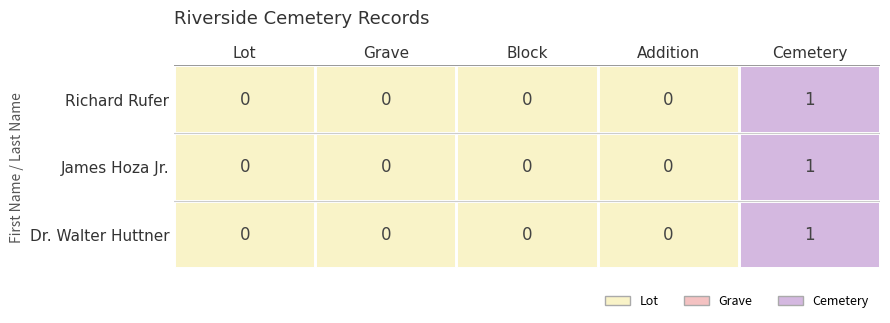

True or false: Richard Rufer has a value of 1 at Cemetery.

True